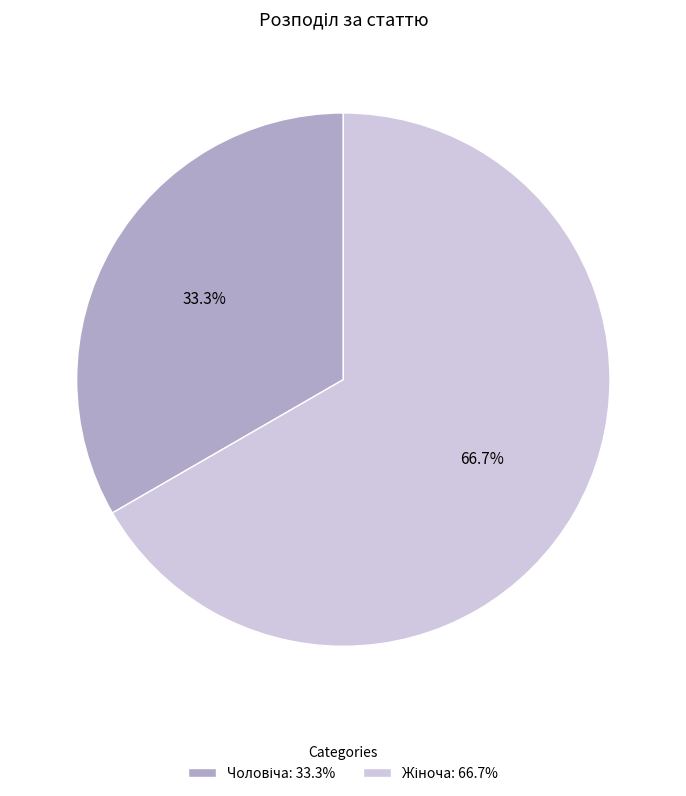

Count the number of slices in the pie.

2